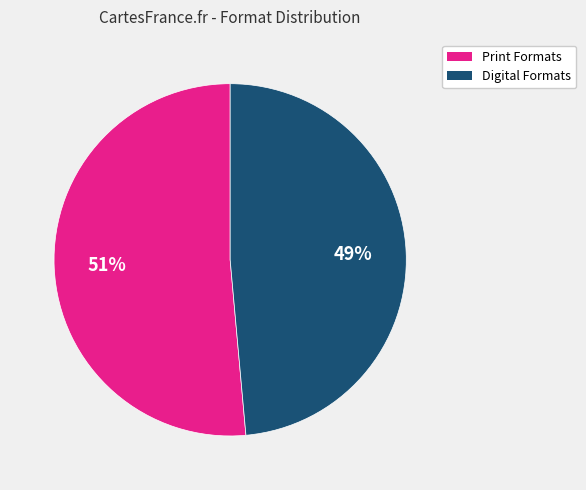

To the nearest percent, what is the average slice percentage?

50%